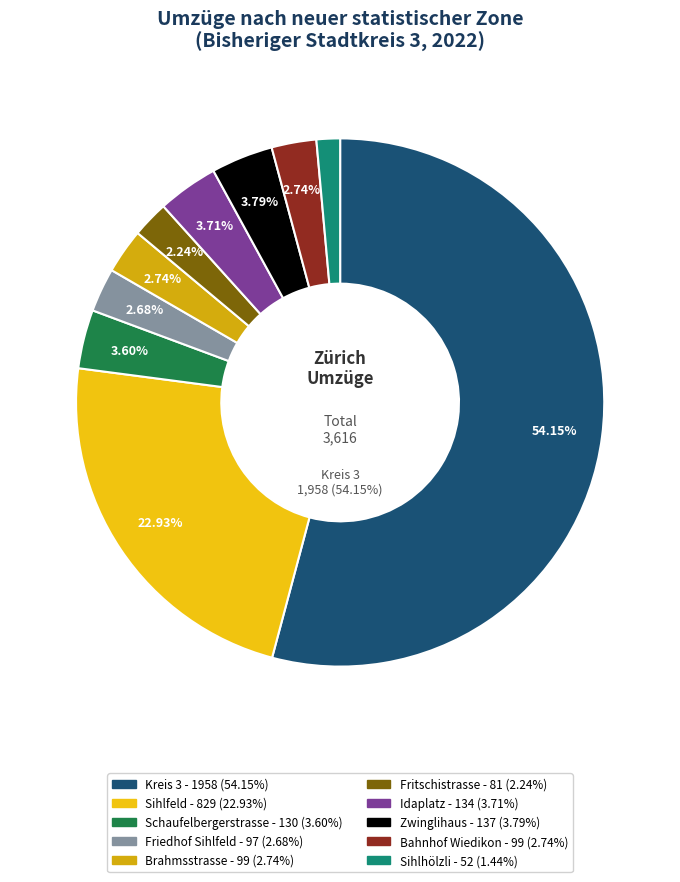

How many slices are in this pie chart?

10